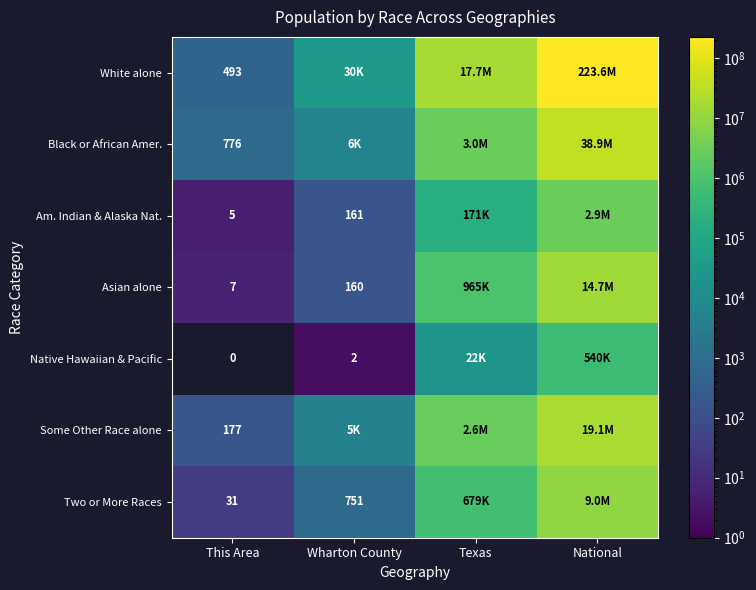

Rank the series at This Area from lowest to highest value.

Native Hawaiian & Pacific, Am. Indian & Alaska Nat., Asian alone, Two or More Races, Some Other Race alone, White alone, Black or African Amer.